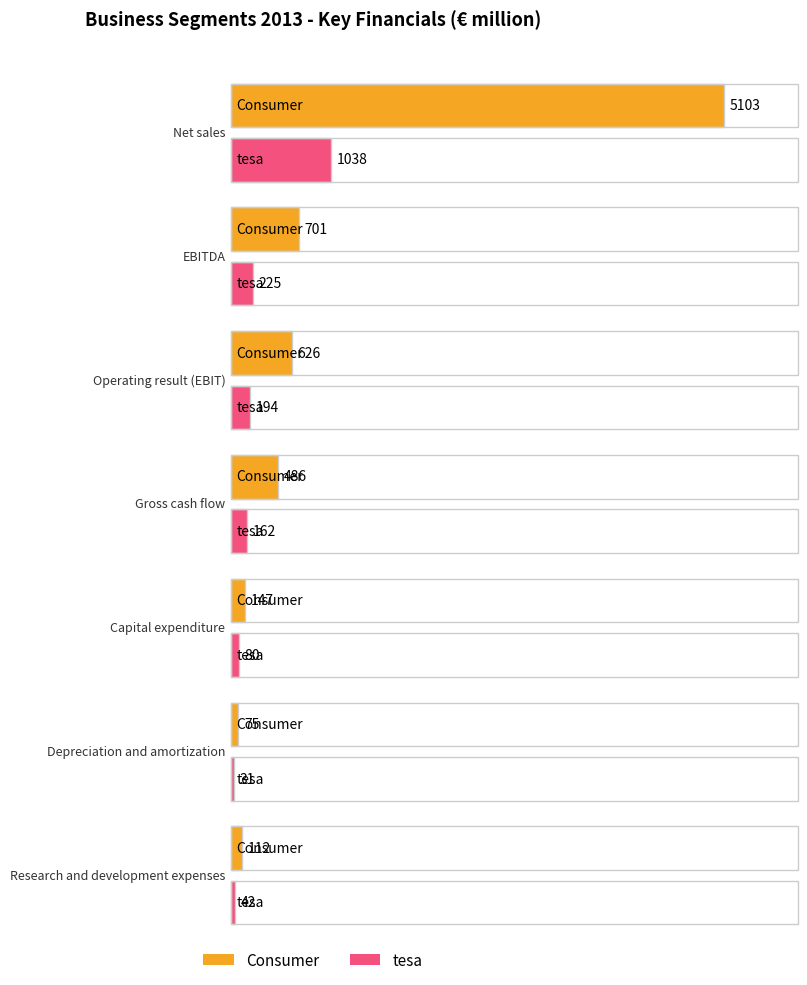

Reading left to right, extract all data points from this chart.

Consumer: 5103	701	626	486	147	75	112
tesa: 1038	225	194	162	80	31	42